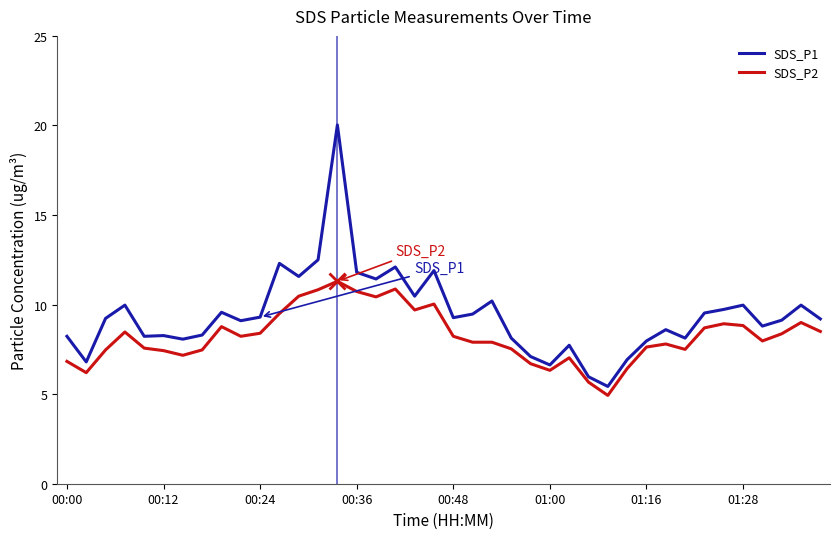

List the series in order of their overall mean, lowest first.

SDS_P2, SDS_P1